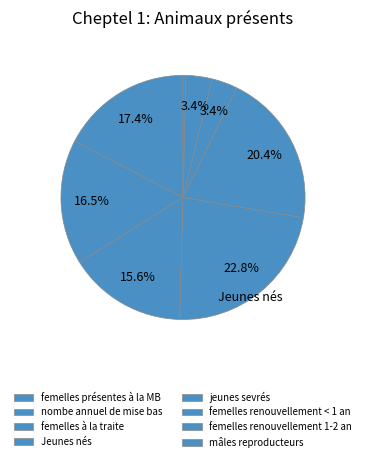

Does any single category account for the majority?

No